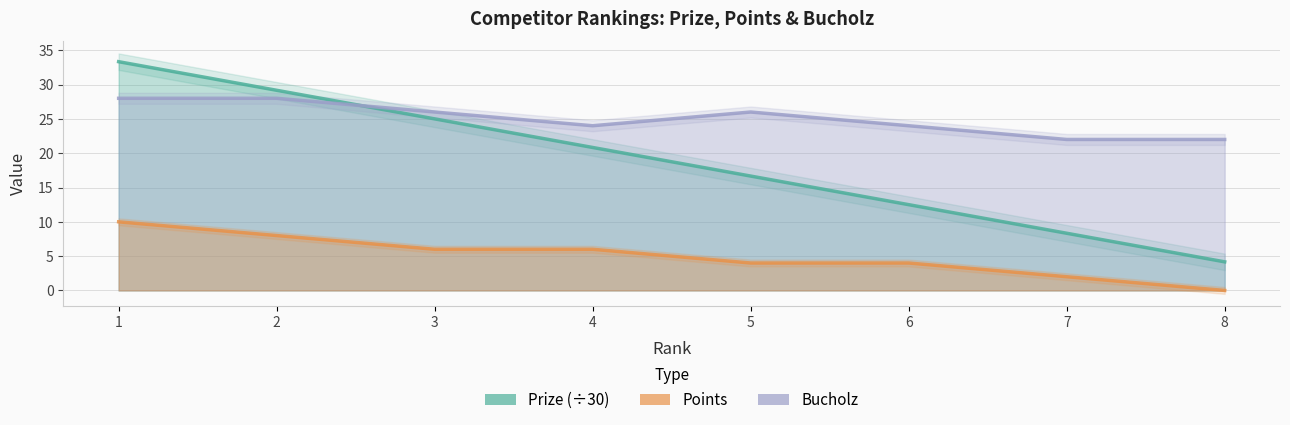

Which label corresponds to the smallest value in the chart?

8